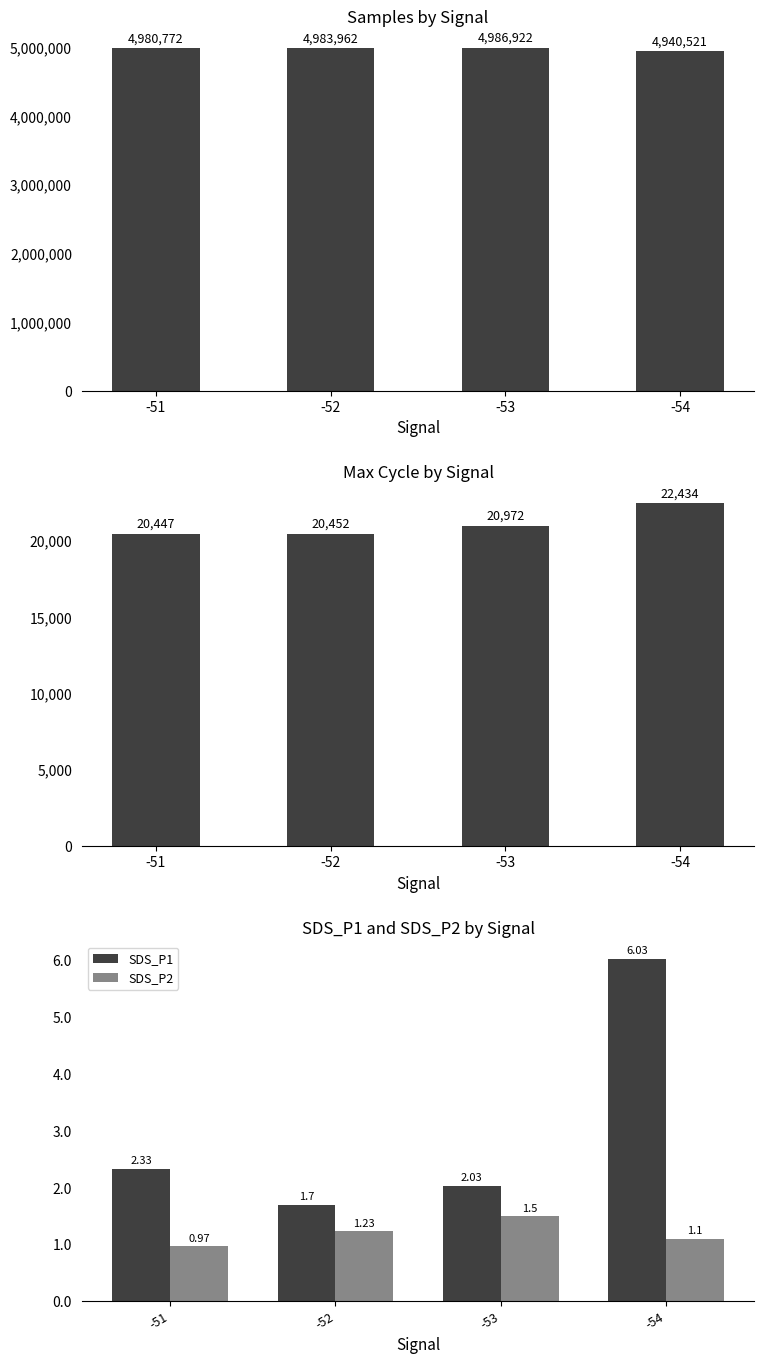

What is the value of the SDS_P2 bar at the 4th from the left?

1.1